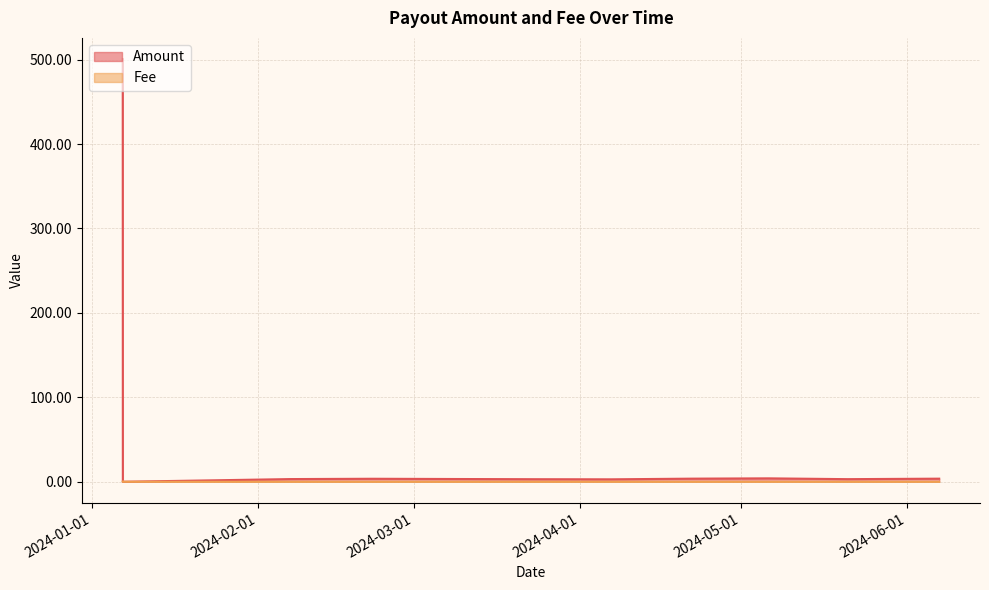

At which label is Amount closest to 250?

2024-05-06 03:57:00